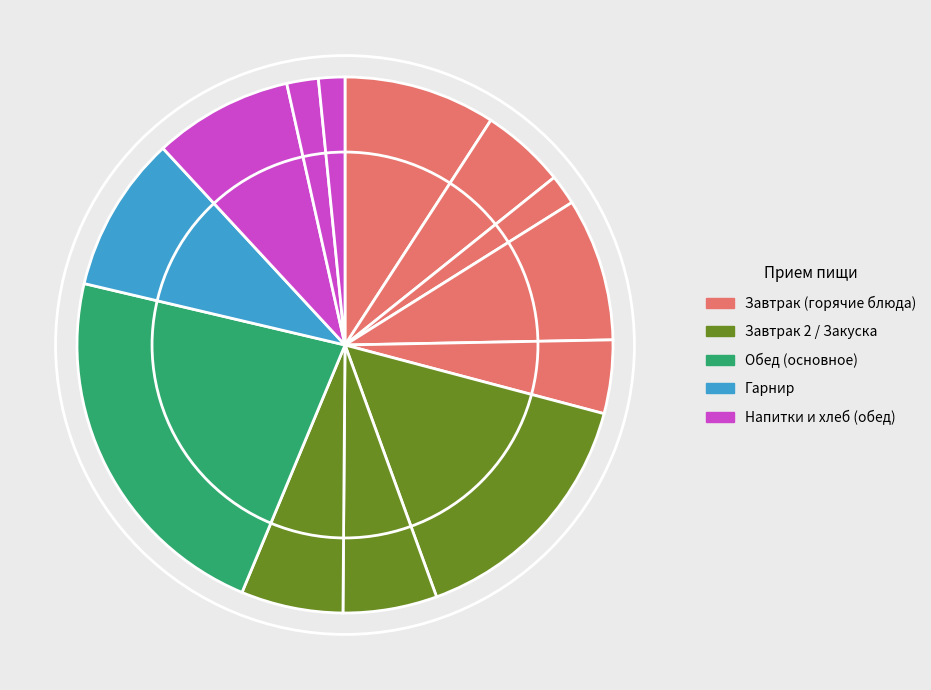

Which slice is the smallest?

Хлеб ржаной